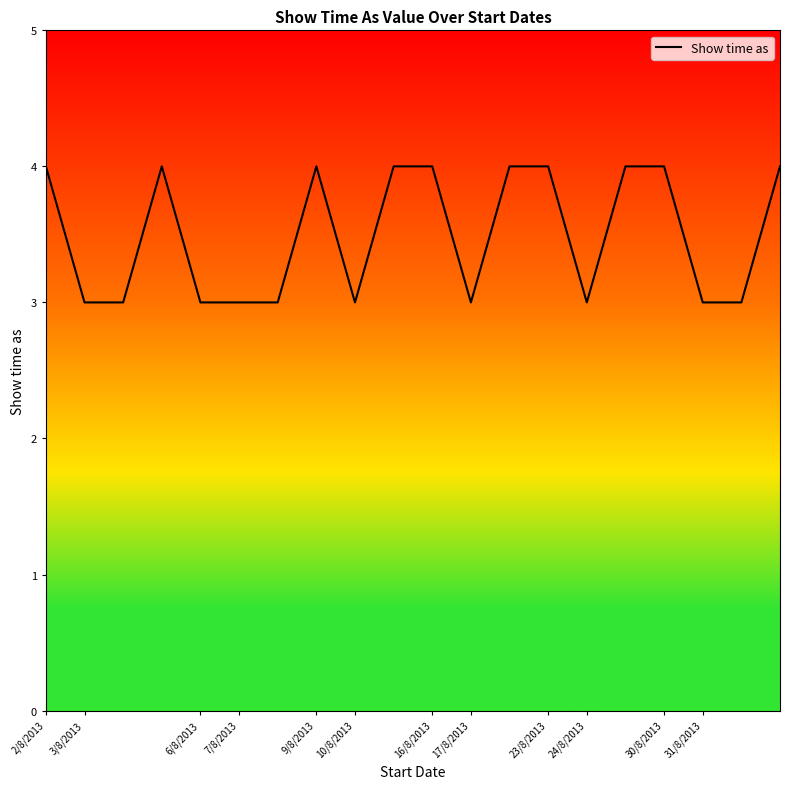

What is the greatest value displayed?

4